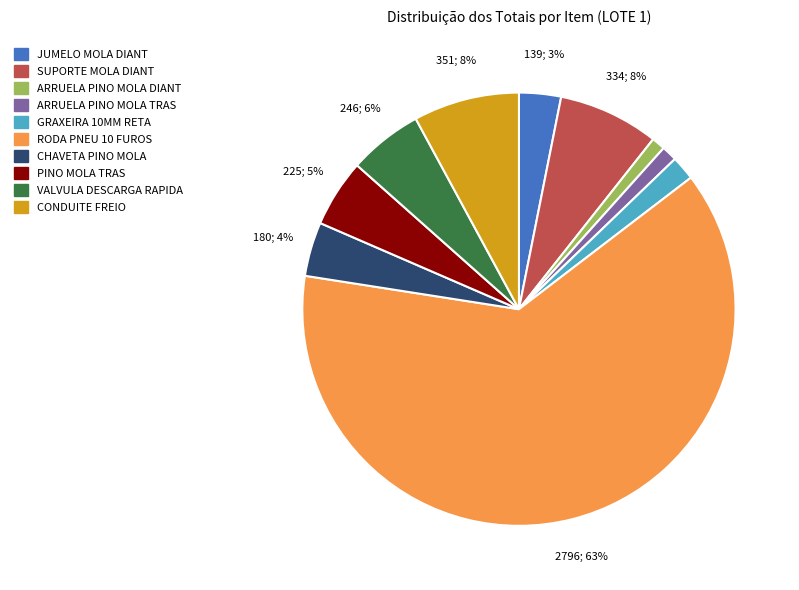

Which slice is the largest?

RODA PNEU 10 FUROS